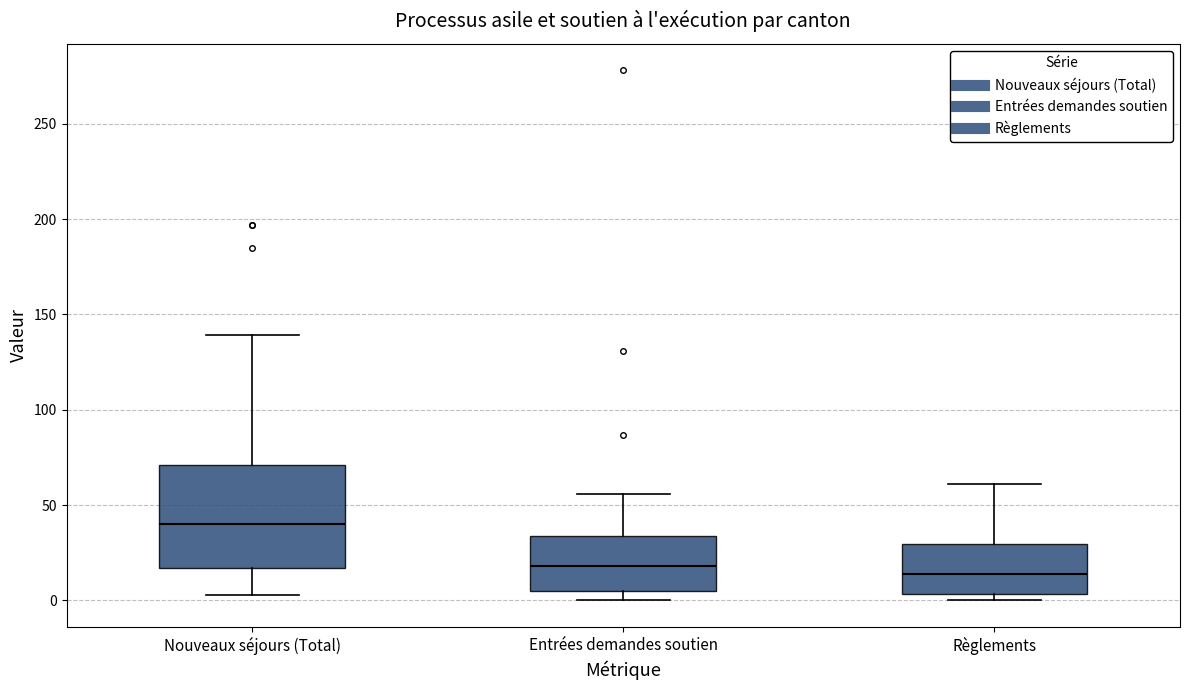

Comparing the boxes themselves (not the whiskers), which one is the tallest?

Nouveaux séjours (Total)